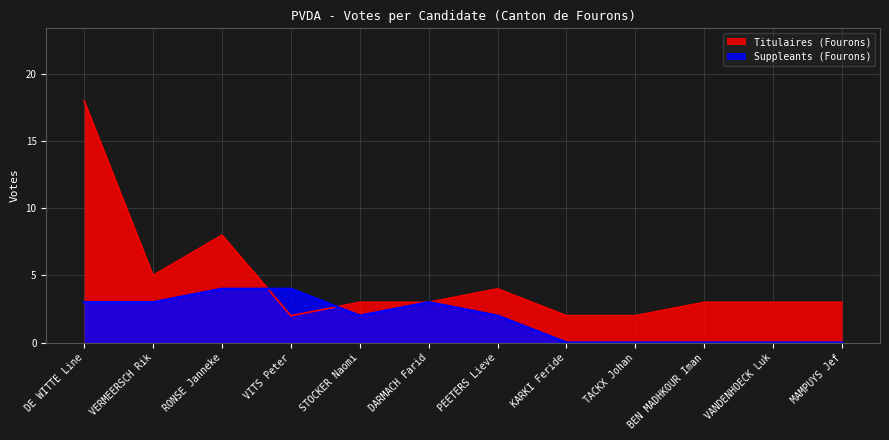

How many times do Titulaires (Fourons) and Suppleants (Fourons) cross each other?

2